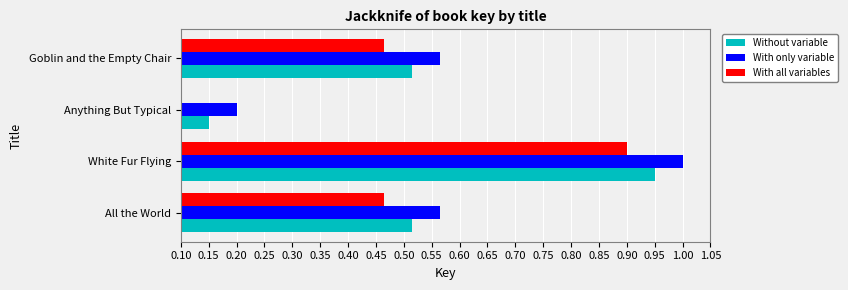

What are all the series names shown in the legend?

Without variable, With only variable, With all variables